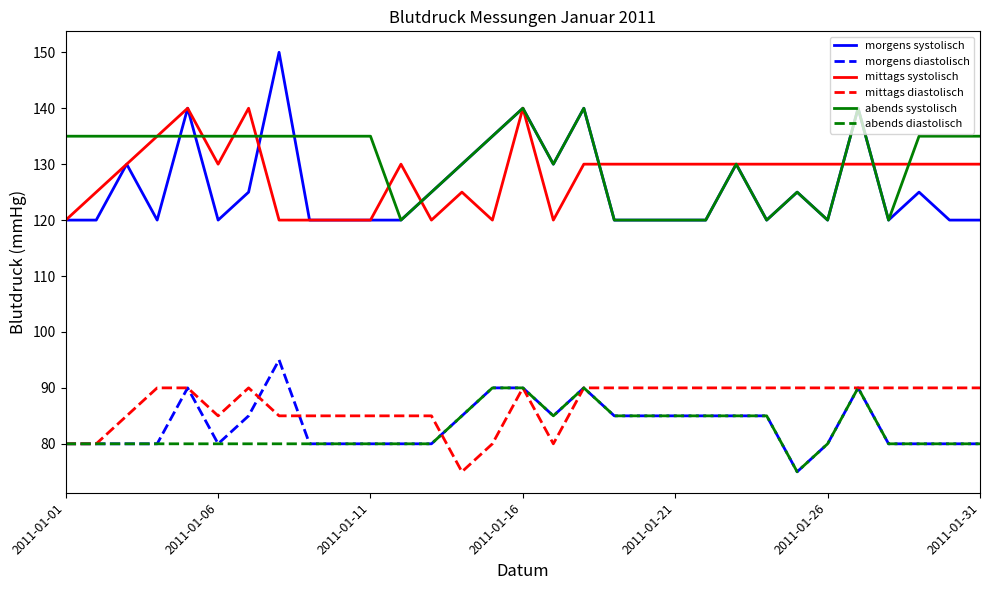

True or false: morgens diastolisch and morgens systolisch cross at least once.

False